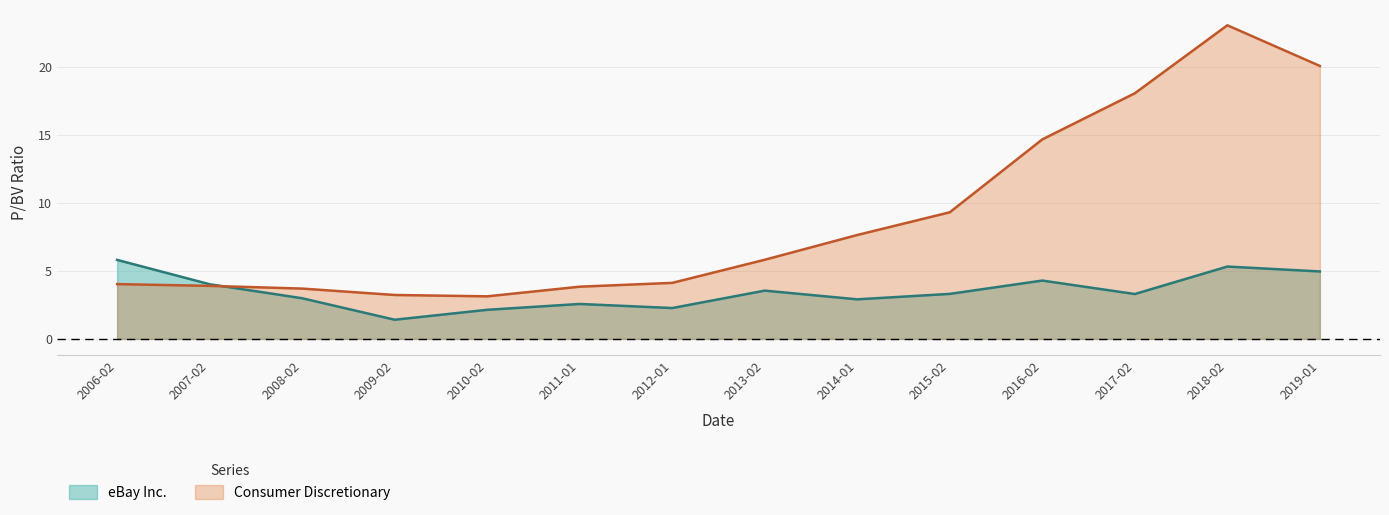

Which series has the widest spread of values?

Consumer Discretionary